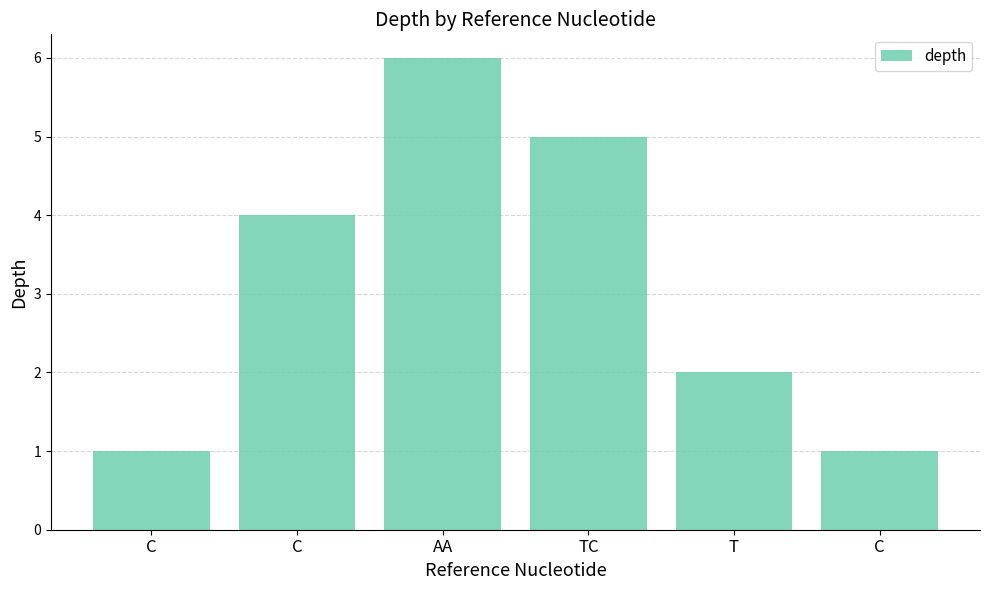

What is the sum of the values at C and AA?

10